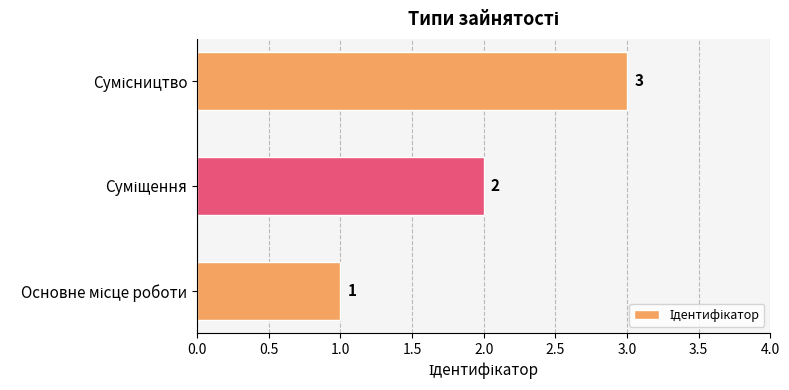

What is the maximum value shown in the chart?

3